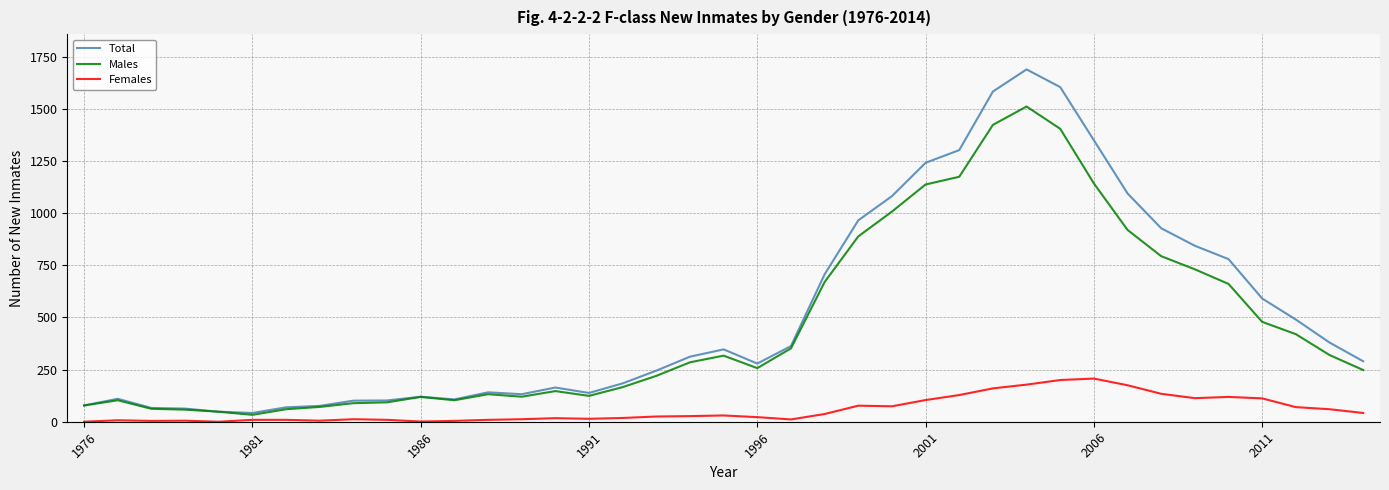

What is the minimum value for Total?

42